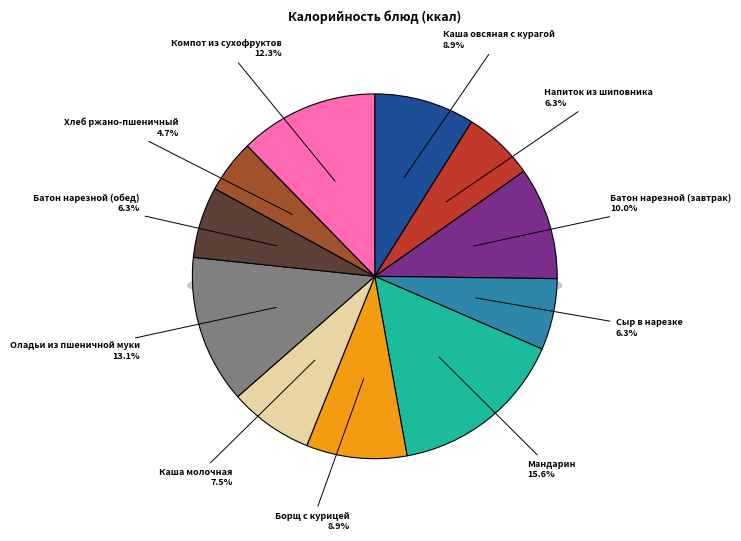

The Батон нарезной (обед) slice represents 1% of the pie. True or false?

False